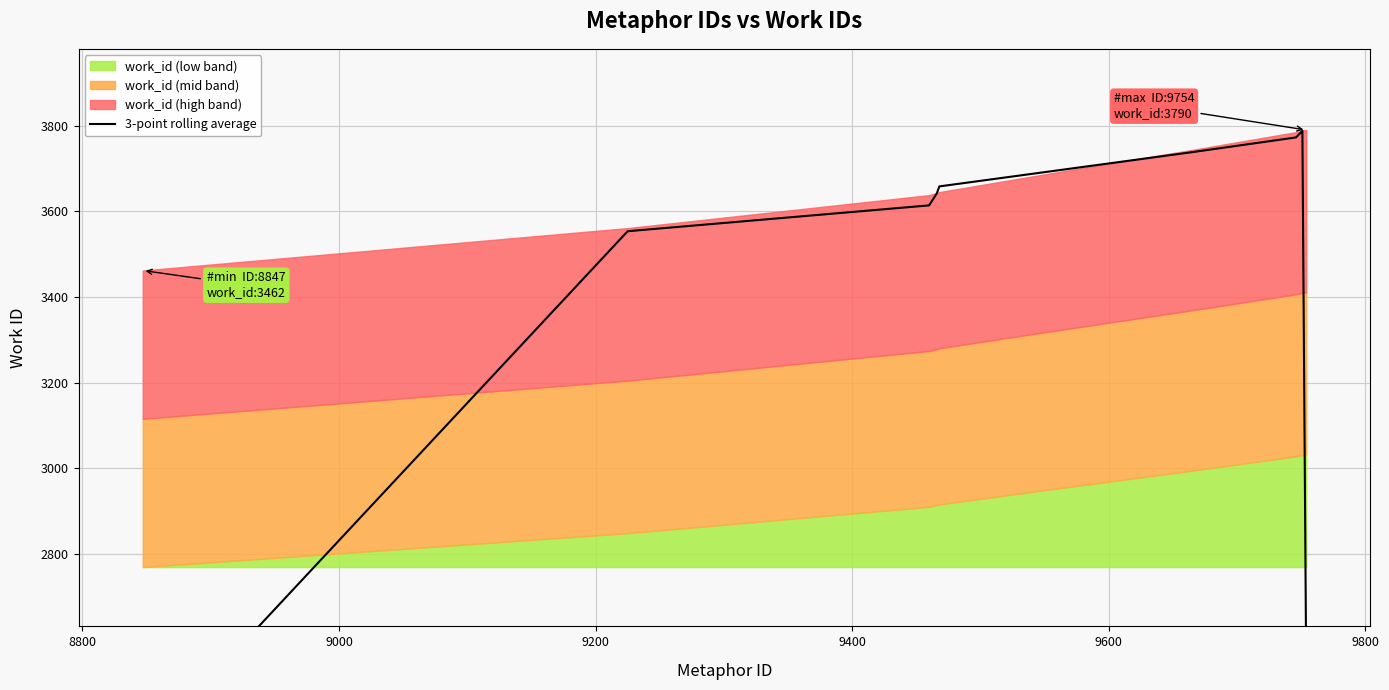

True or false: the data has more than 2 interior local peaks.

False